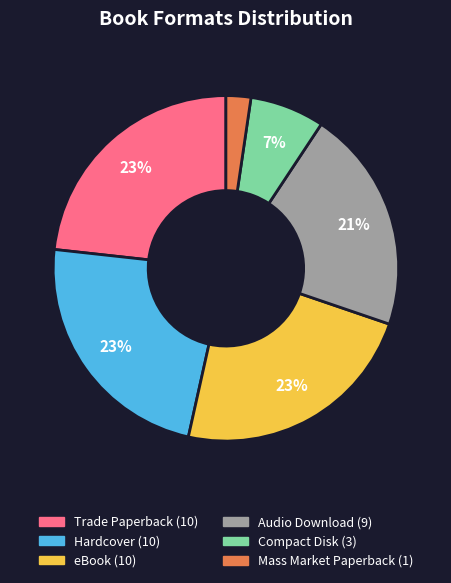

The Compact Disk slice represents 1% of the pie. True or false?

False